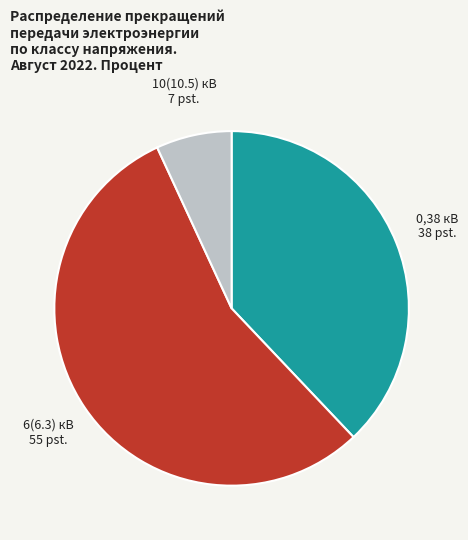

Count the number of slices in the pie.

3